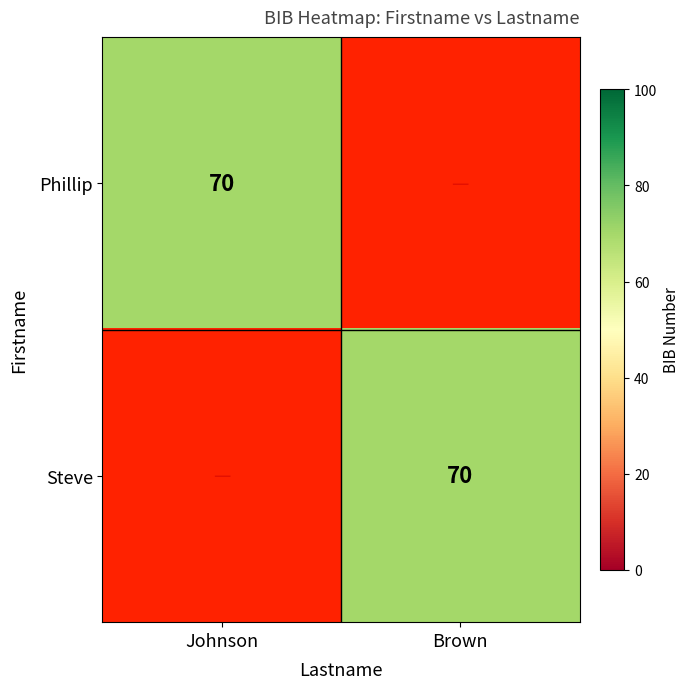

Which series has the largest total across all categories?

Phillip